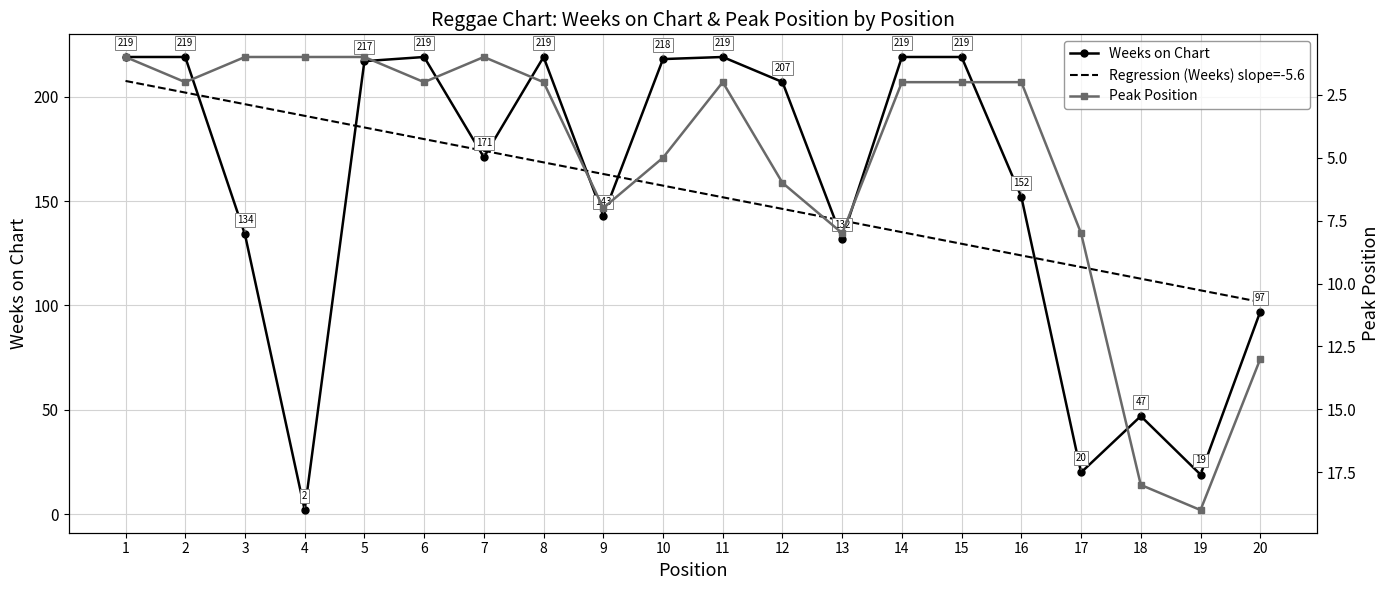

At which label does Weeks on Chart first exceed 207?

1